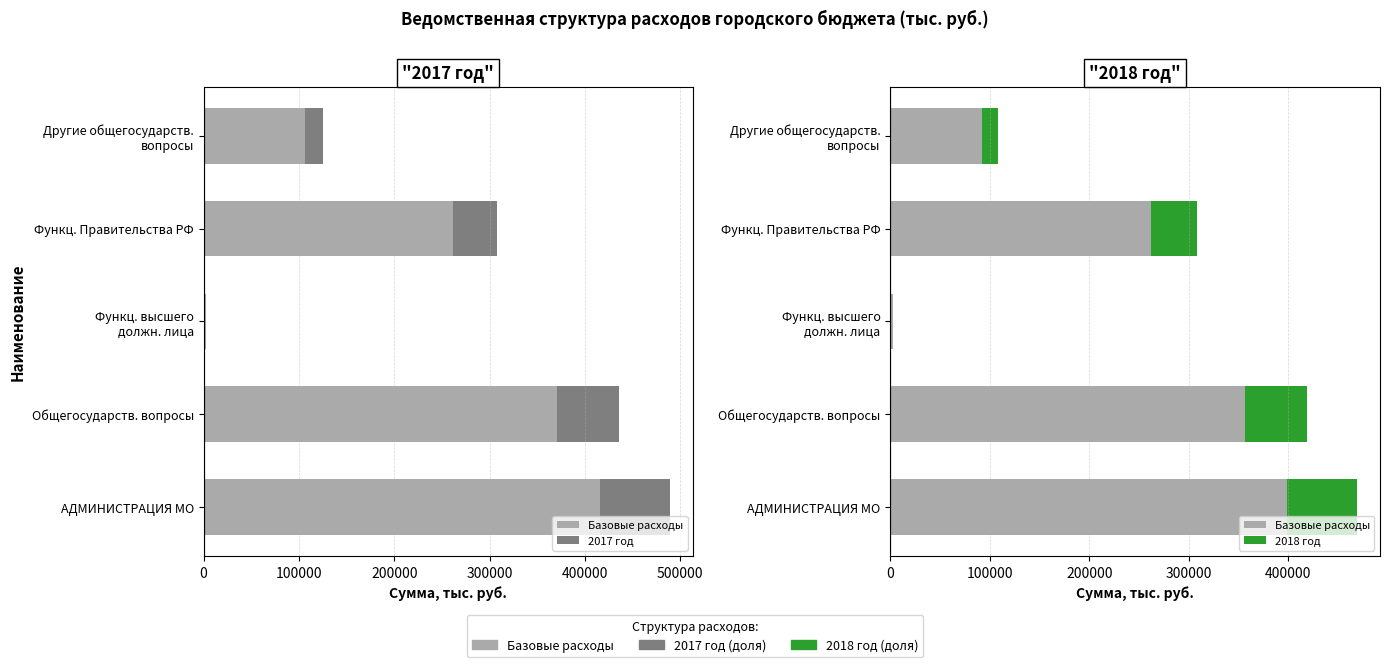

Does the chart contain stacked bars?

No